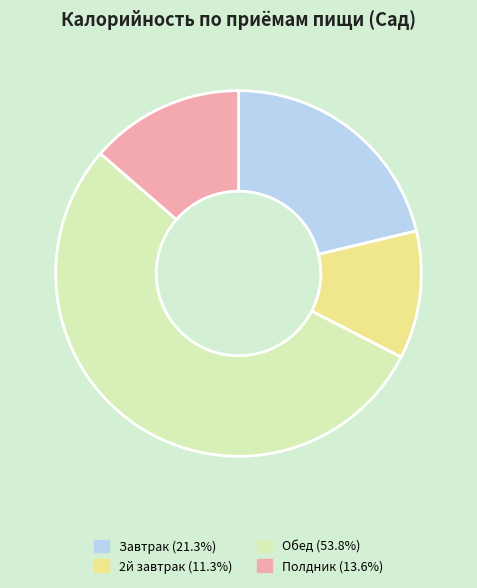

What is the smallest slice in the pie chart?

2й завтрак